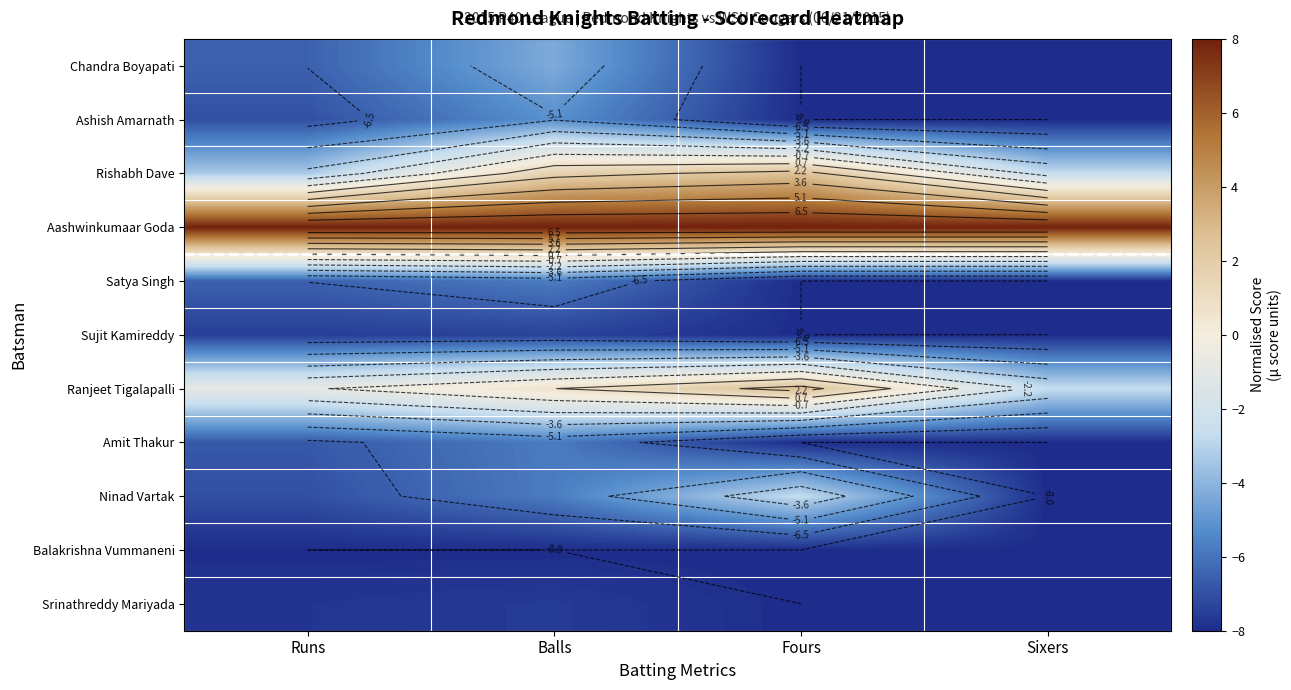

What is the sum of the Ranjeet Tigalapalli values at Fours and Balls?

3.4